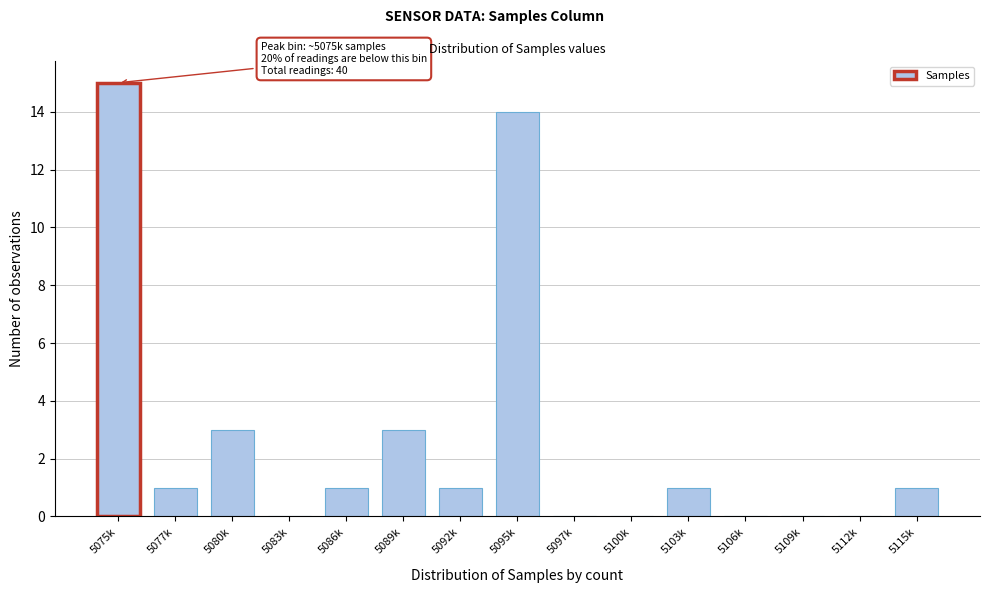

Reading left to right, extract all data points from this chart.

5075k=15	5077k=1	5080k=3	5083k=0	5086k=1	5089k=3	5092k=1	5095k=14	5097k=0	5100k=0	5103k=1	5106k=0	5109k=0	5112k=0	5115k=1